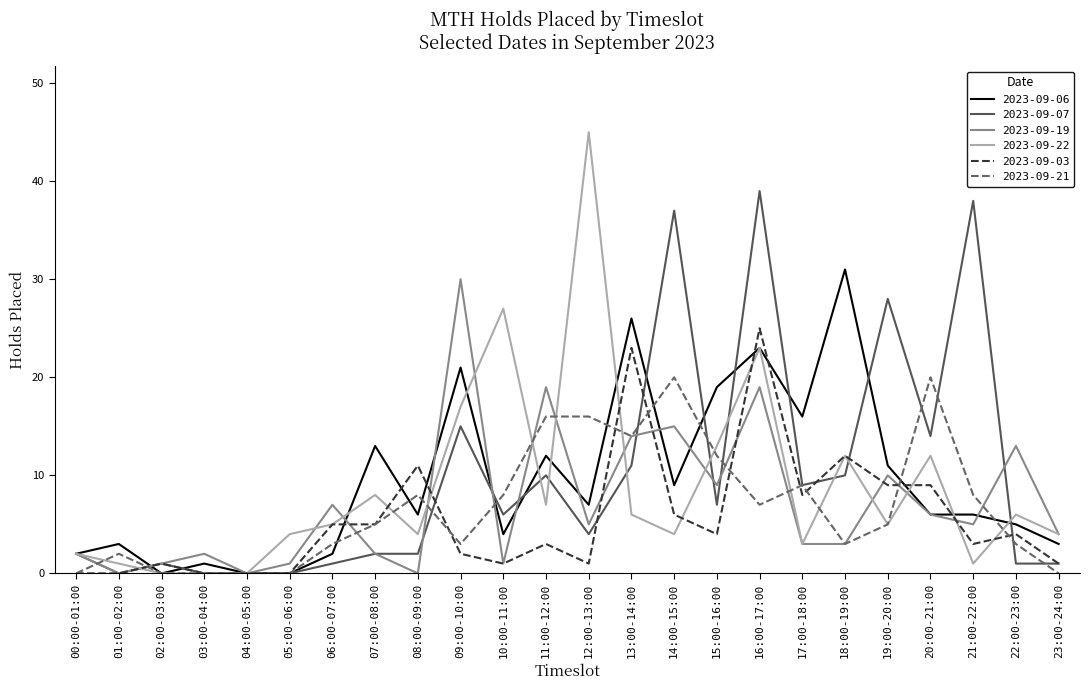

Reading left to right, extract all data points from this chart.

2023-09-06: 2	3	0	1	0	0	2	13	6	21	4	12	7	26	9	19	23	16	31	11	6	6	5	3
2023-09-07: 2	0	1	0	0	0	1	2	2	15	6	10	4	11	37	7	39	9	10	28	14	38	1	1
2023-09-19: 2	0	1	2	0	1	7	2	0	30	1	19	5	14	15	9	19	3	3	10	6	5	13	4
2023-09-22: 2	1	0	0	0	4	5	8	4	17	27	7	45	6	4	13	23	3	12	5	12	1	6	4
2023-09-03: 0	0	1	0	0	0	5	5	11	2	1	3	1	23	6	4	25	8	12	9	9	3	4	1
2023-09-21: 0	2	0	0	0	0	3	5	8	3	8	16	16	14	20	12	7	9	3	5	20	8	3	0